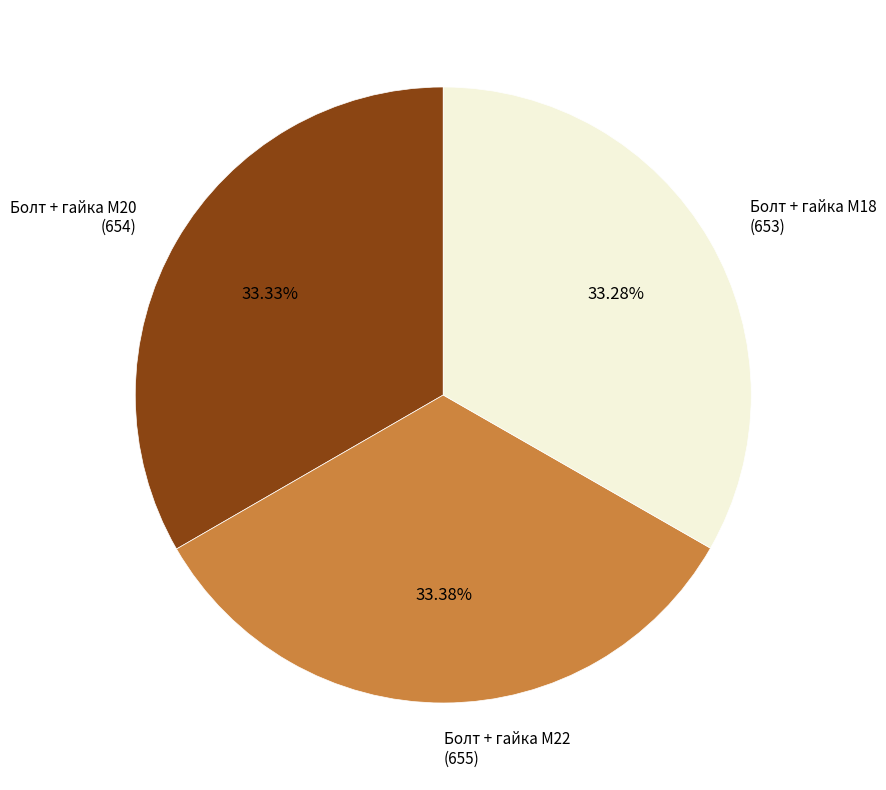

Does any single category account for the majority?

No